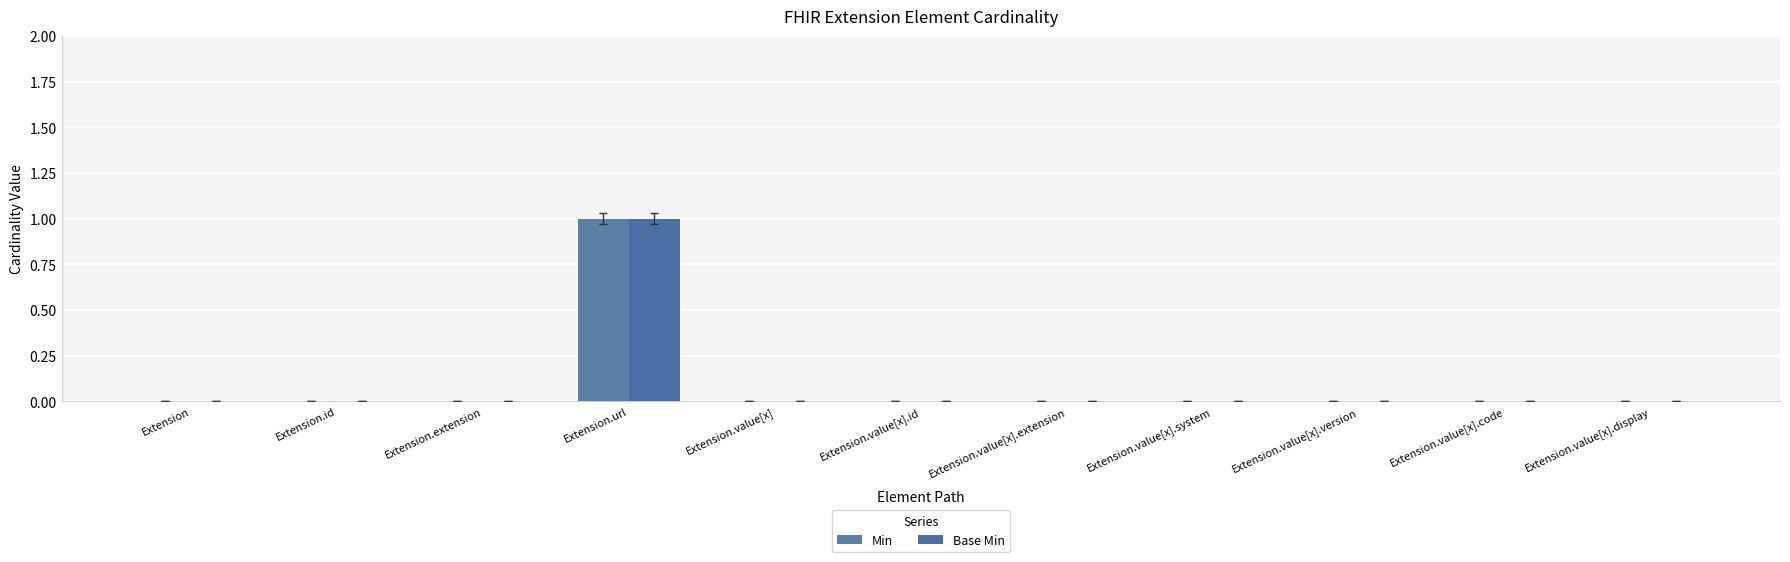

How many data points does each series have?

11